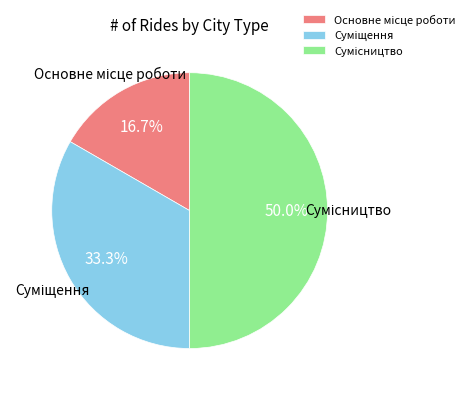

Does Основне місце роботи account for over 50% of the chart?

No